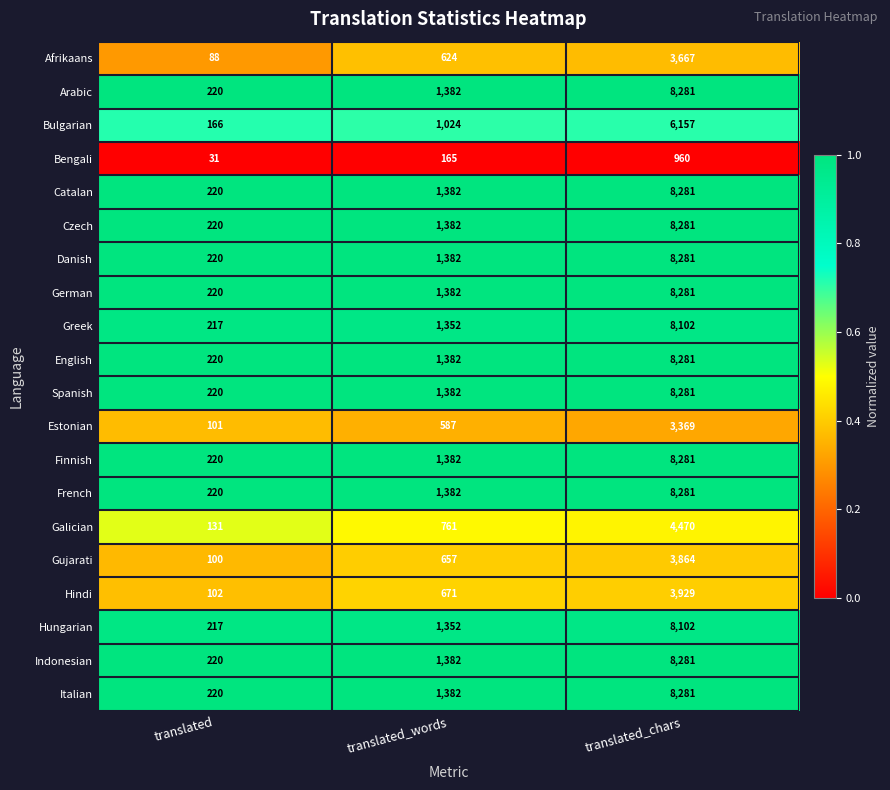

Count the number of data series in this chart.

20